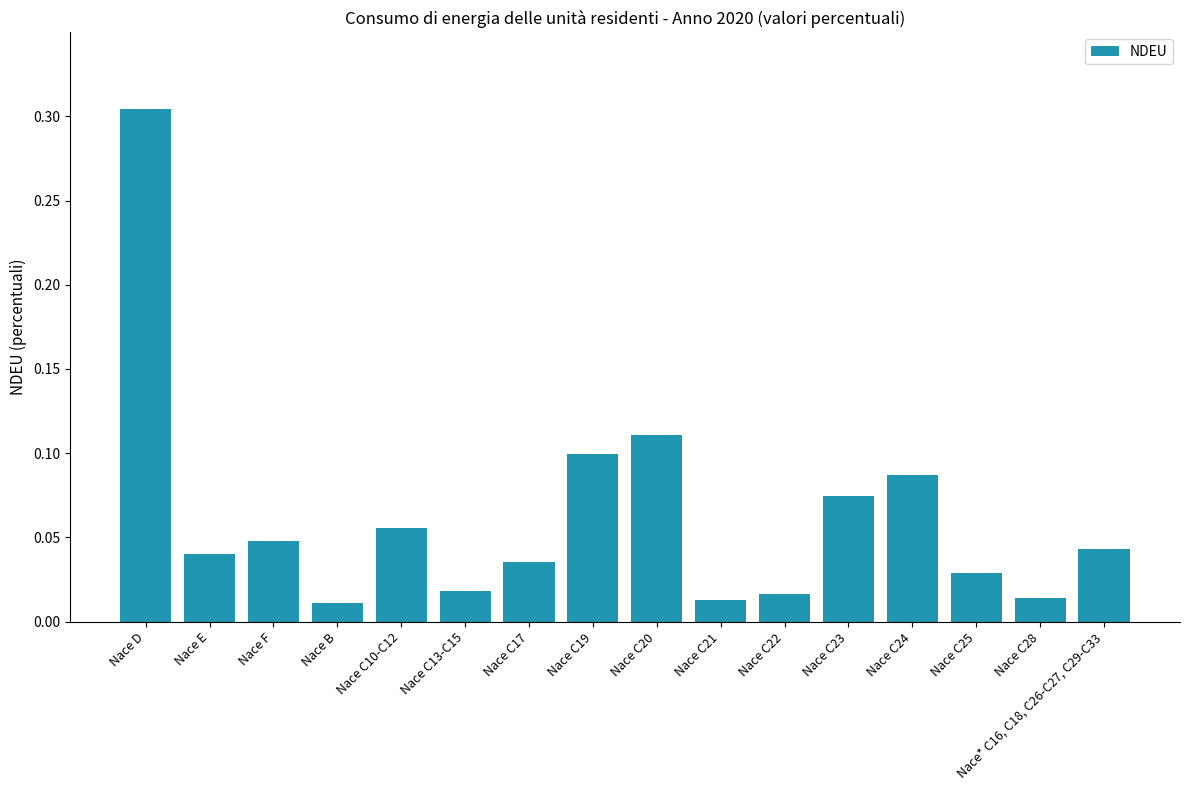

Which has a higher value, Nace* C16, C18, C26-C27, C29-C33 or Nace B?

Nace* C16, C18, C26-C27, C29-C33